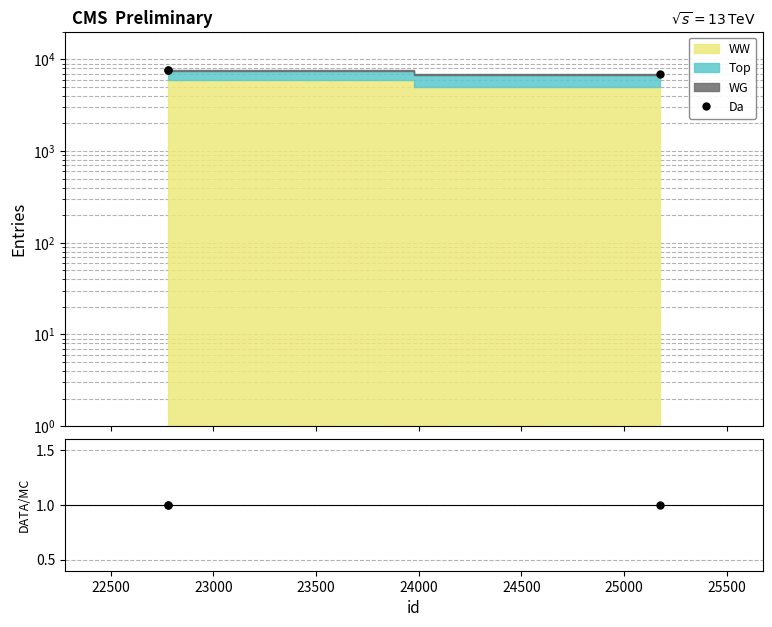

What is the greatest value displayed?

7677